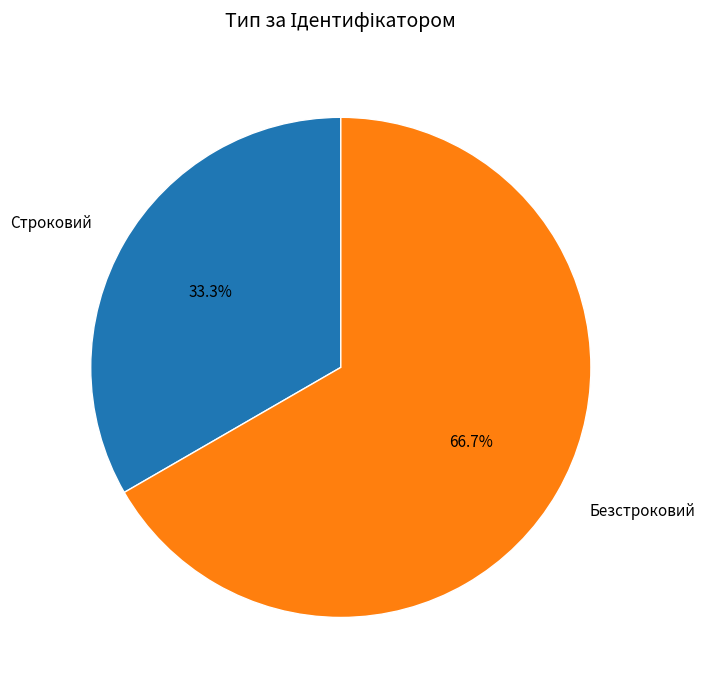

To the nearest percent, what is the combined percentage of Безстроковий and Строковий?

100%